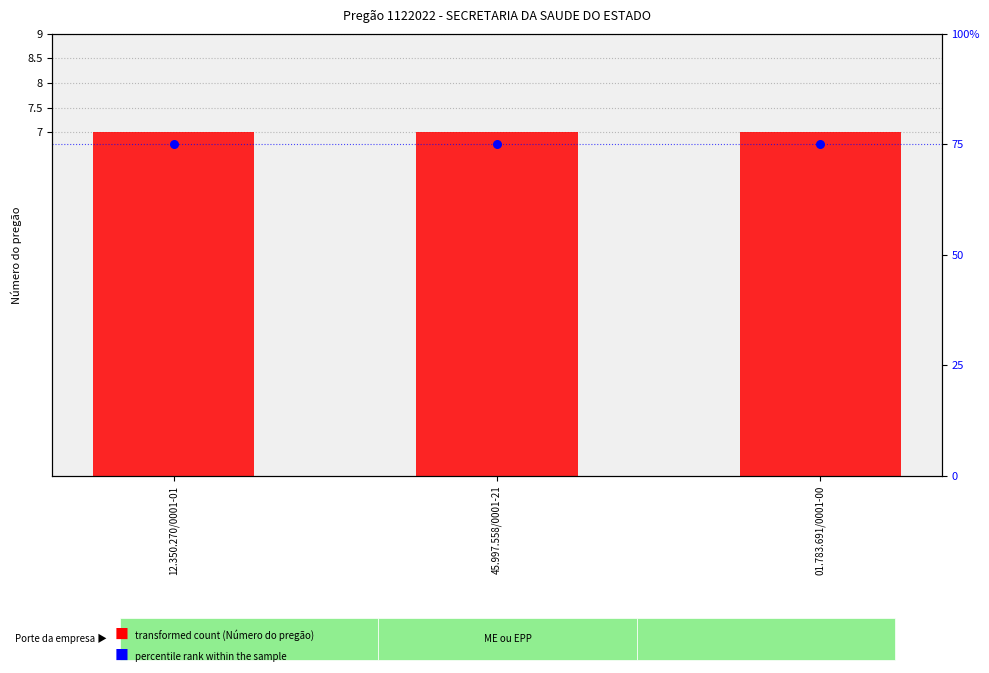

Is the value of percentile rank within the sample at 01.783.691/0001-00 greater than the value of Número do pregão at 12.350.270/0001-01?

Yes